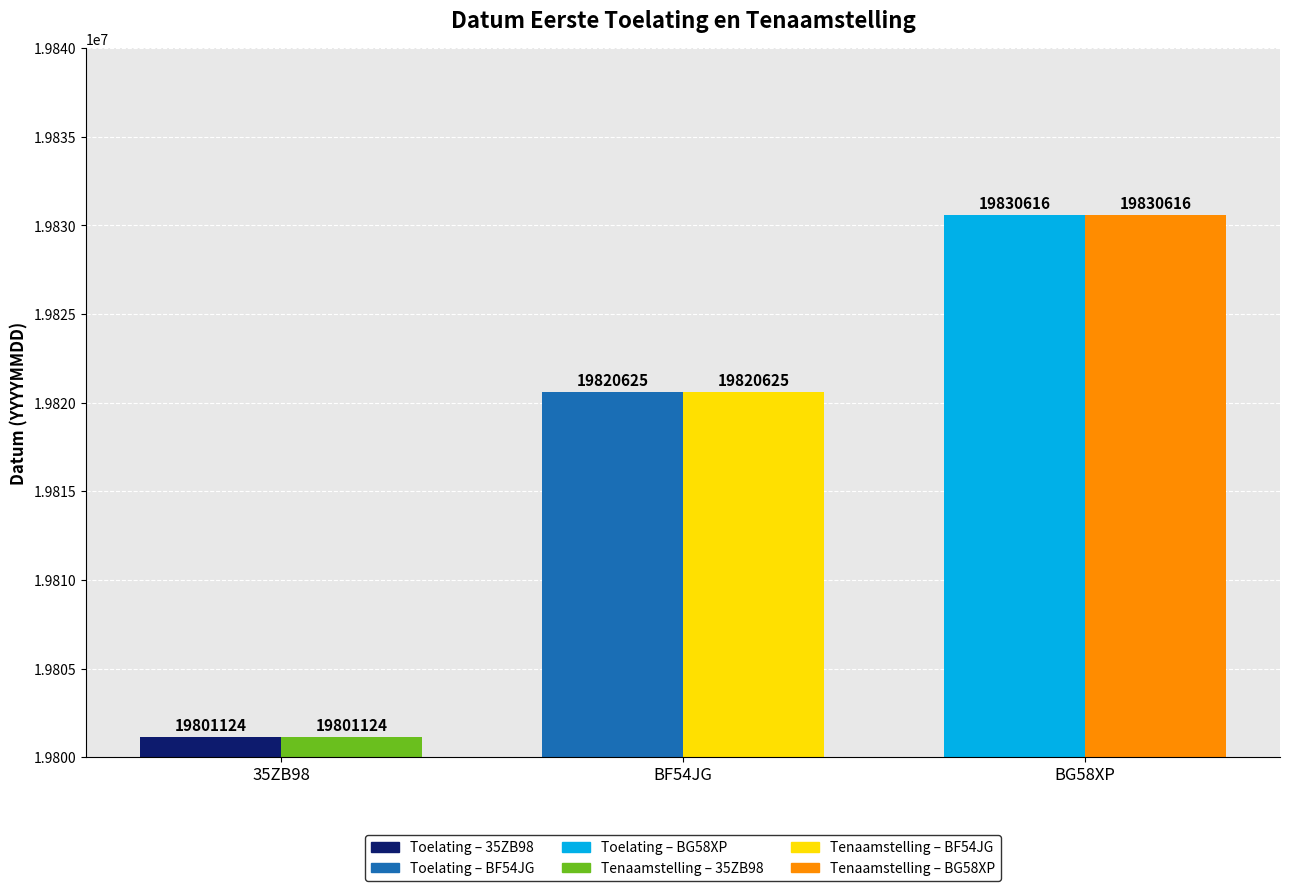

What is the value of the datum_eerste_tenaamstelling_in_nederland bar at the 2nd from the left?

19820625